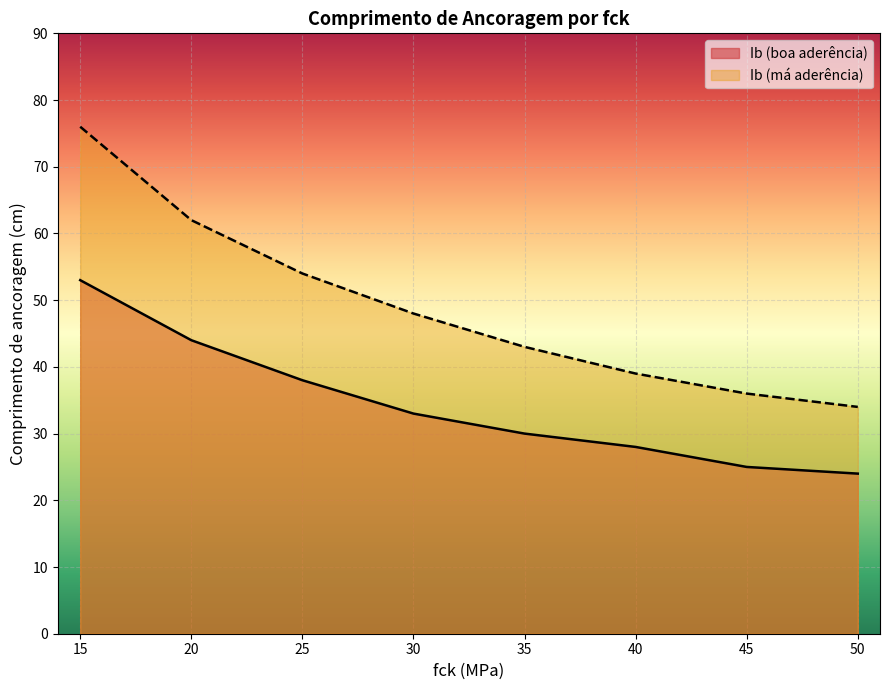

Which series has the widest spread of values?

Ib (má aderência)